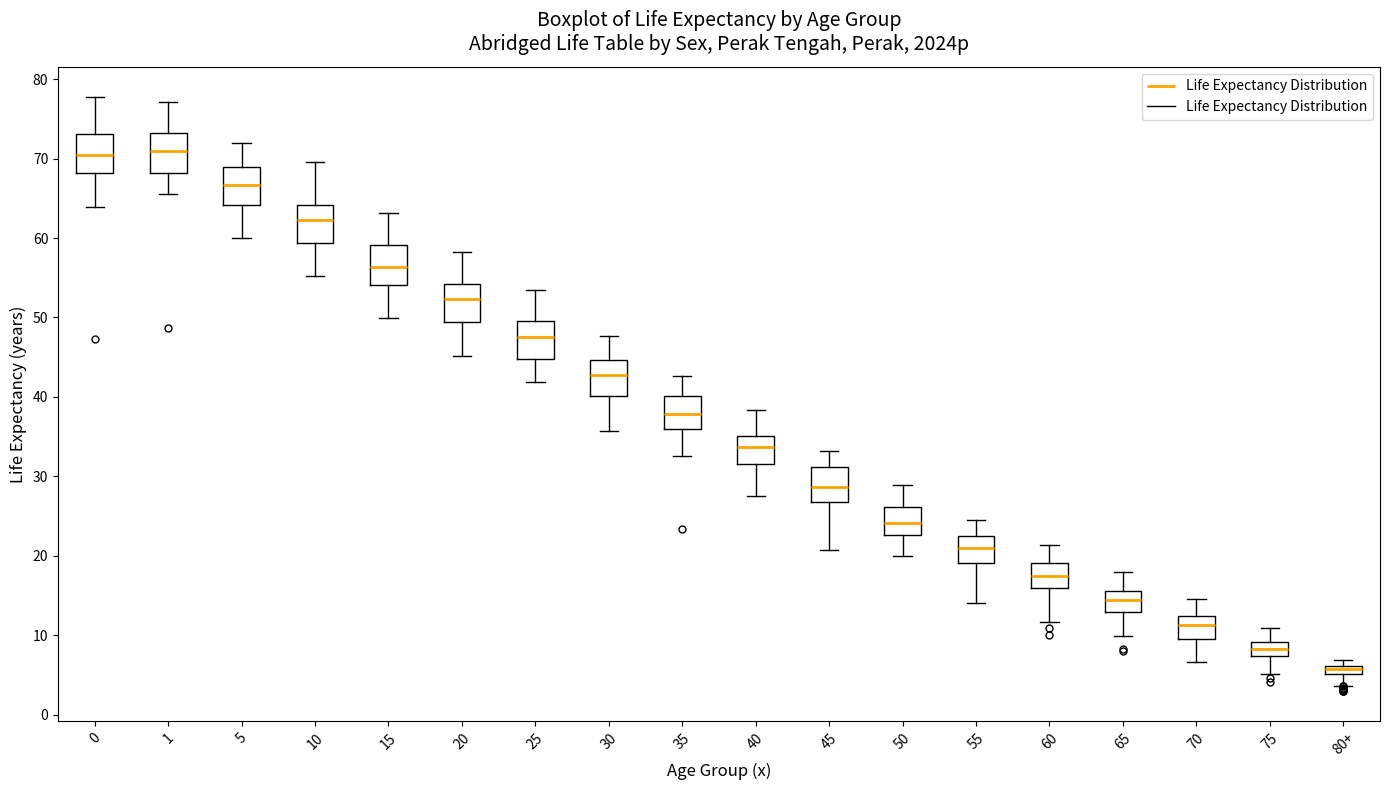

Which box's median line is the lowest?

80+